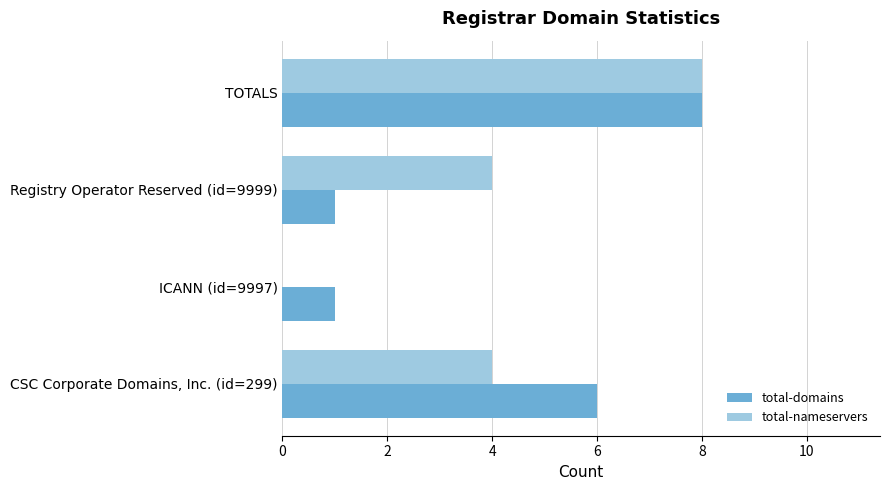

True or false: total-nameservers has a value of -3 at ICANN (id=9997).

False